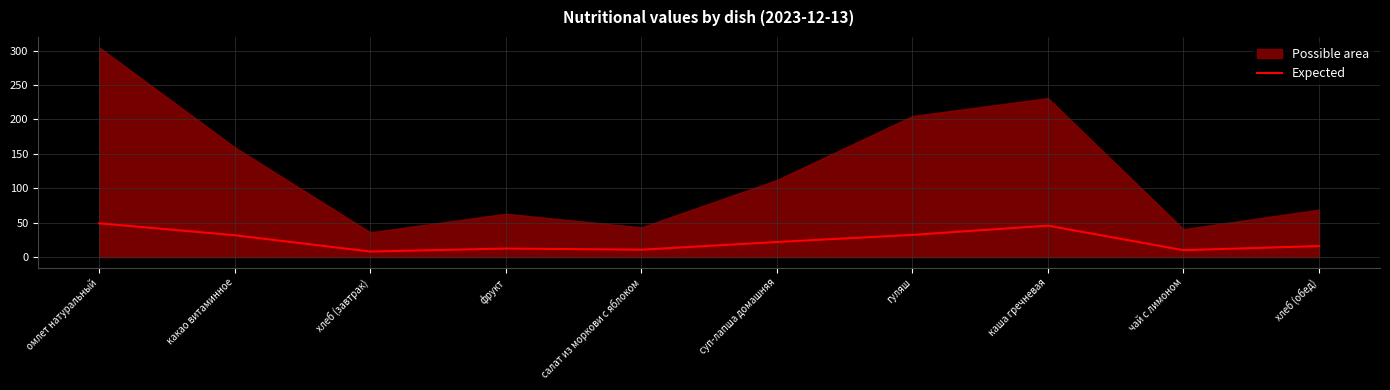

What is the difference between the values at каша гречневая and салат из моркови с яблоком?

35.0